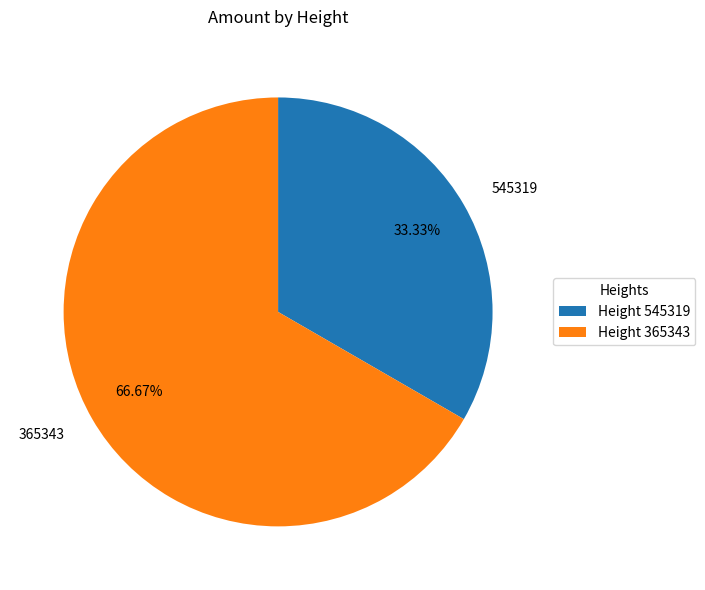

What is the largest slice in the pie chart?

365343